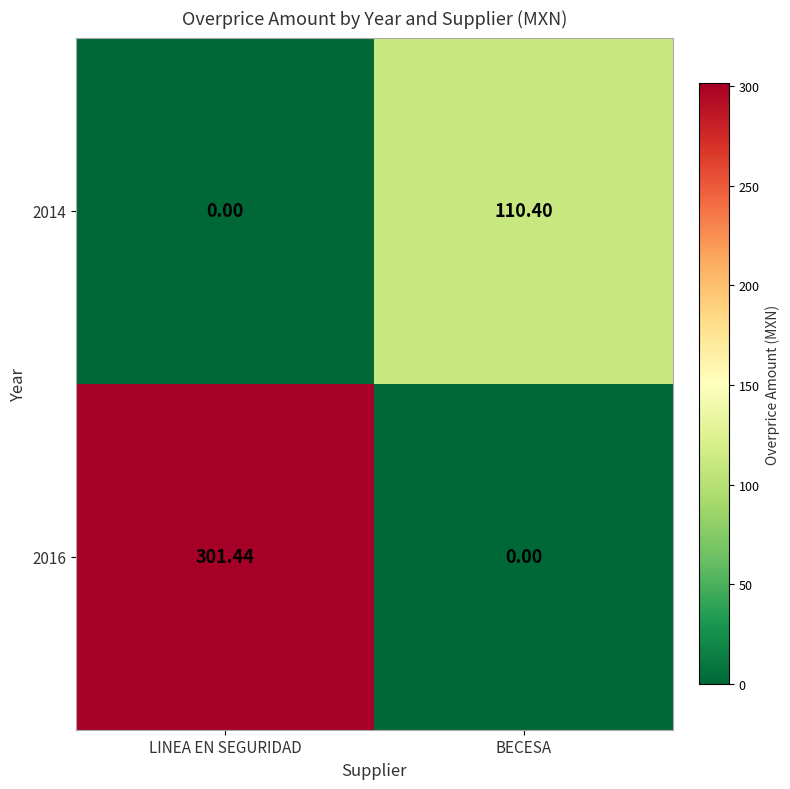

At which category is the sum across all series the highest?

LINEA EN SEGURIDAD